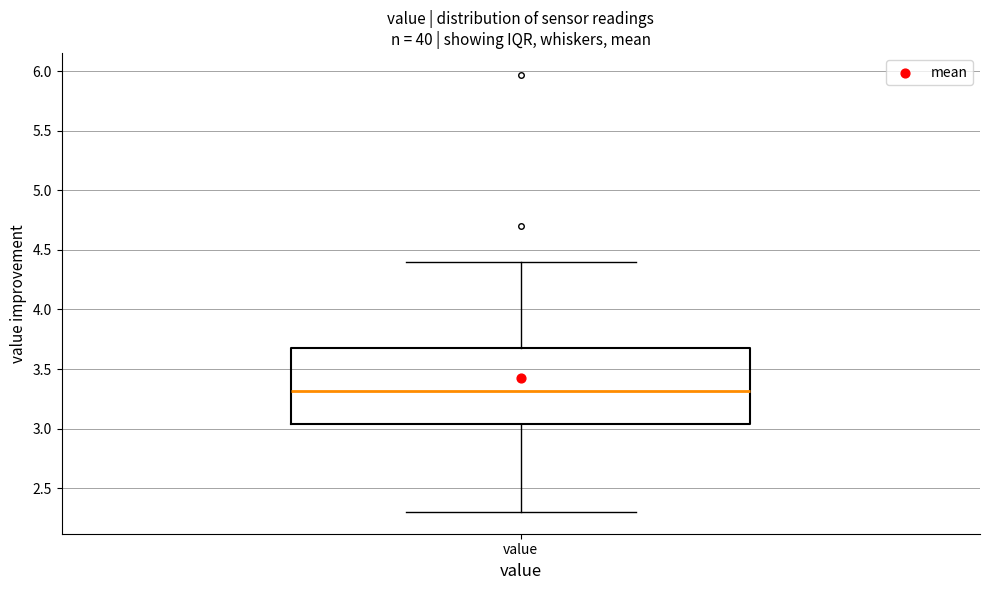

Where is the lower edge of the box for value on the y-axis? The values are not printed on the chart, so give them approximately, as read against the axis.

3.05